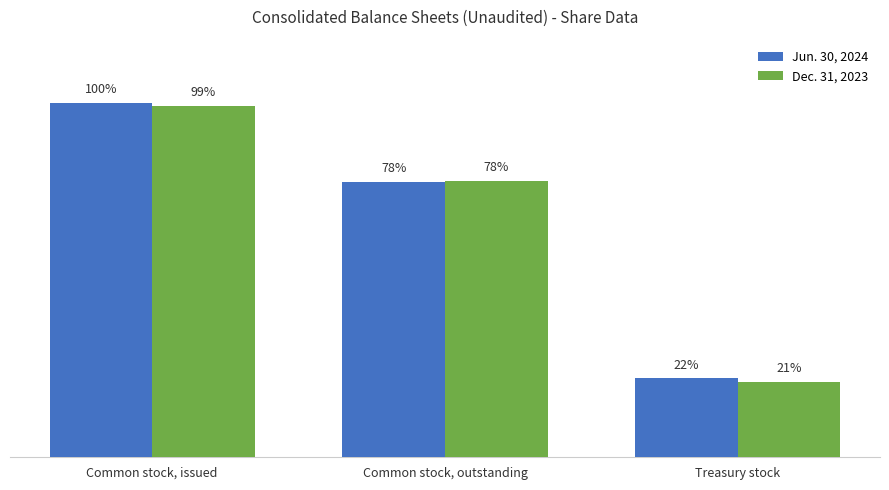

What is the label of the 3rd bar from the left?

Treasury stock